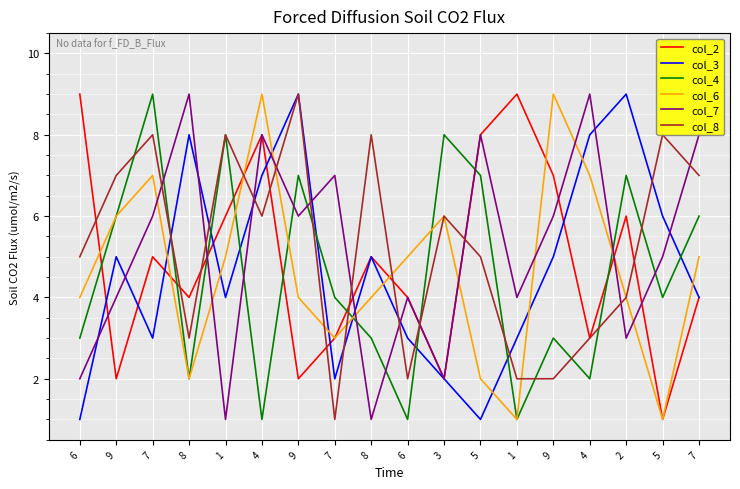

What are all the series names shown in the legend?

col_2, col_3, col_4, col_6, col_7, col_8